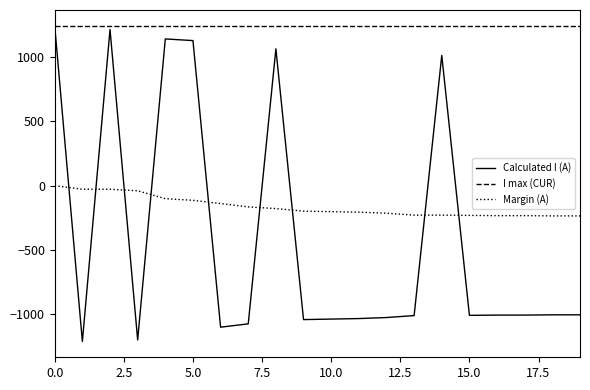

What is the highest value of the I max (CUR) series?

1240